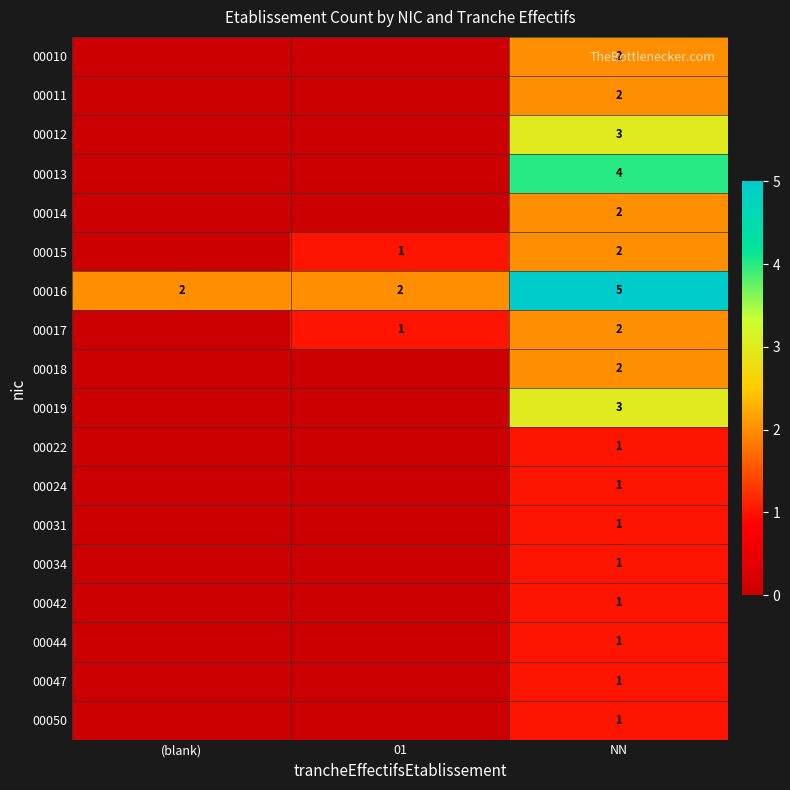

What is the difference between the highest and lowest values at NN?

4